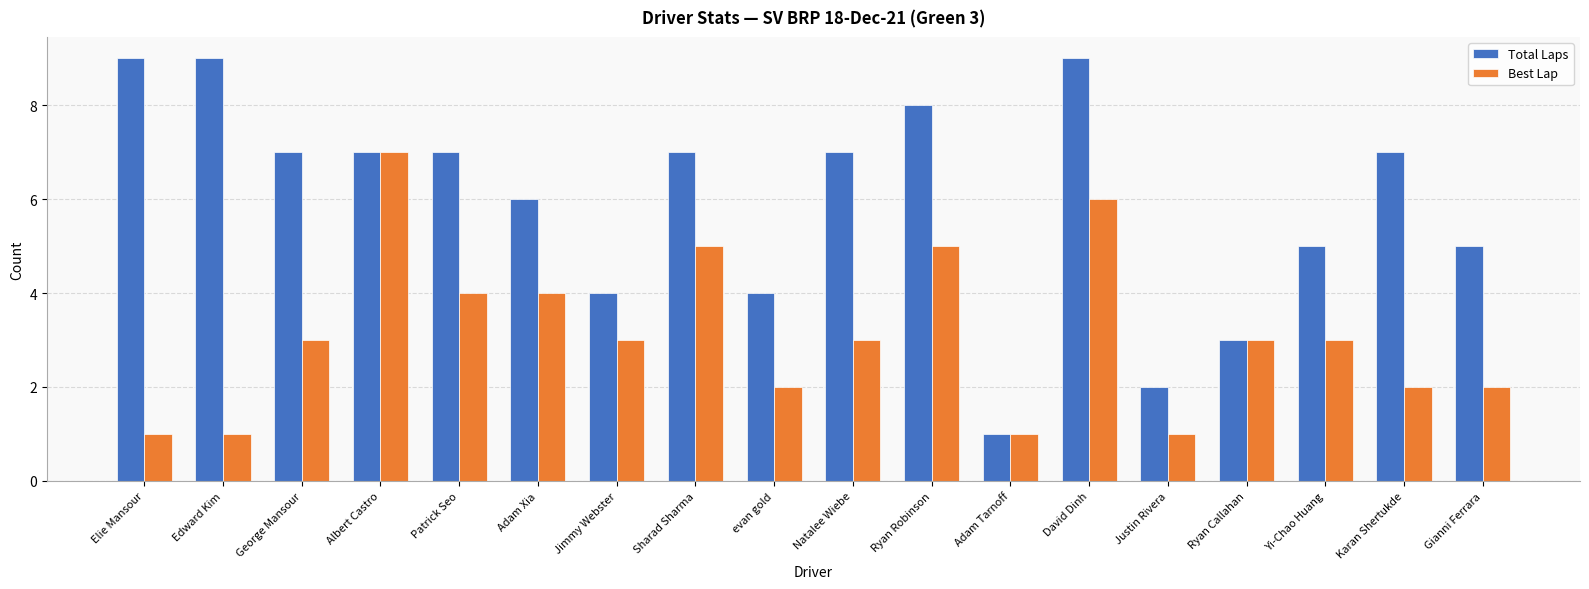

What is the difference between the maximum and minimum values in the Total Laps series?

8